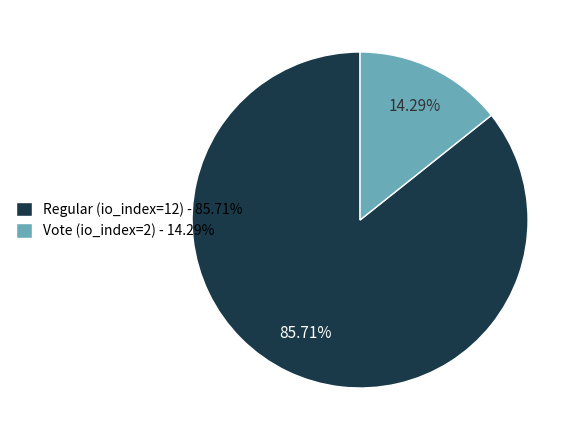

Which slice is the largest?

Regular (io_index=12)